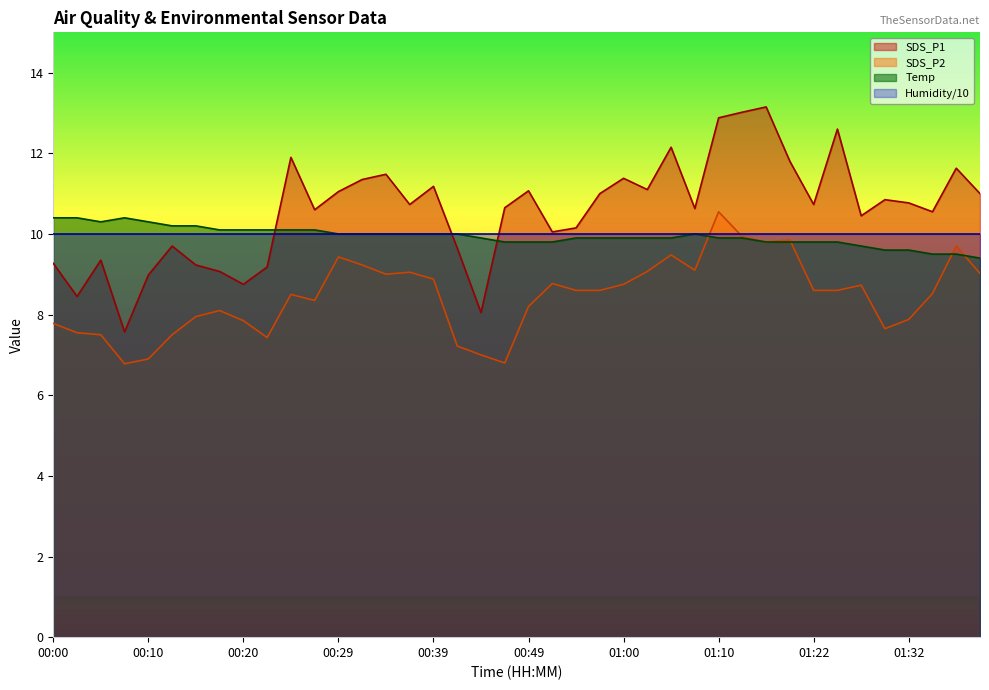

How many lines are shown in the chart?

4